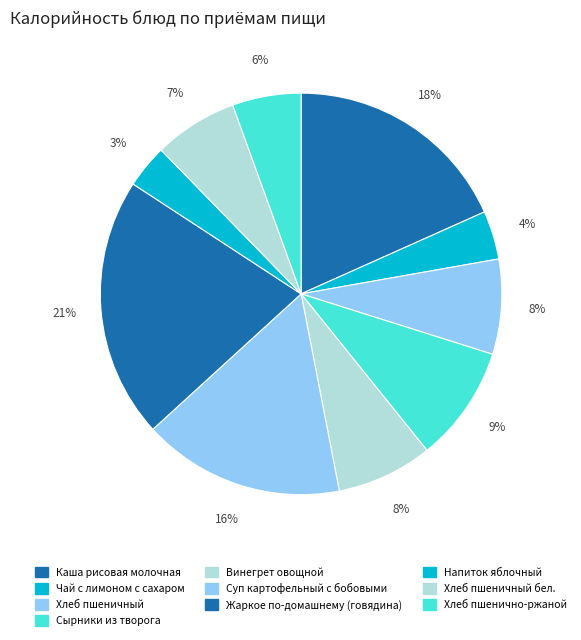

How many slices are in this pie chart?

10